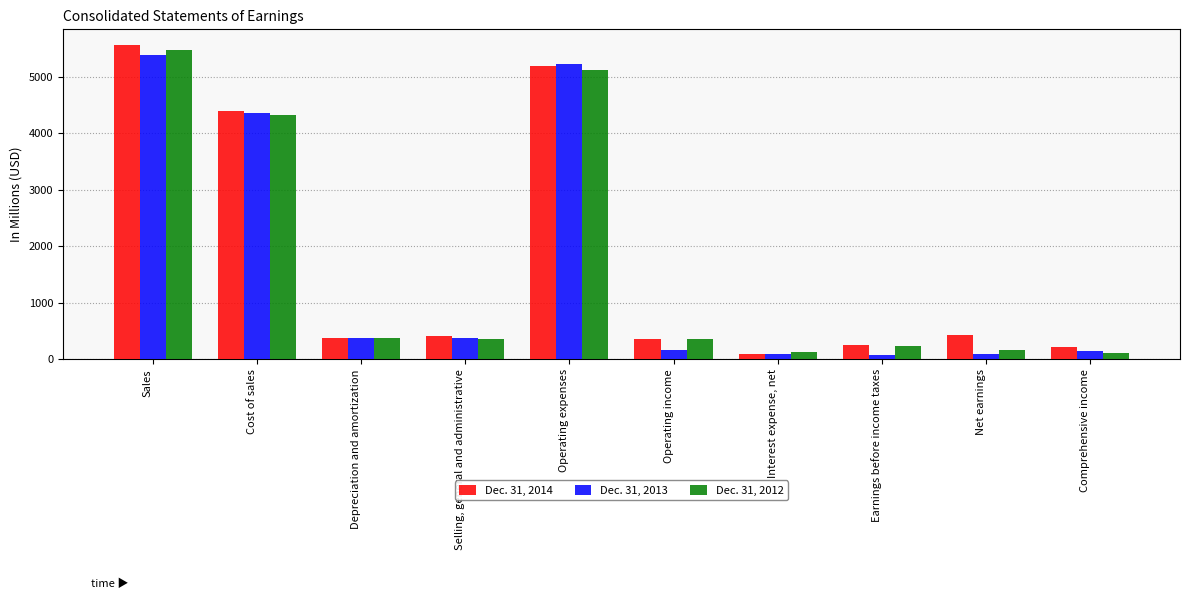

How many bars are there in each group?

3